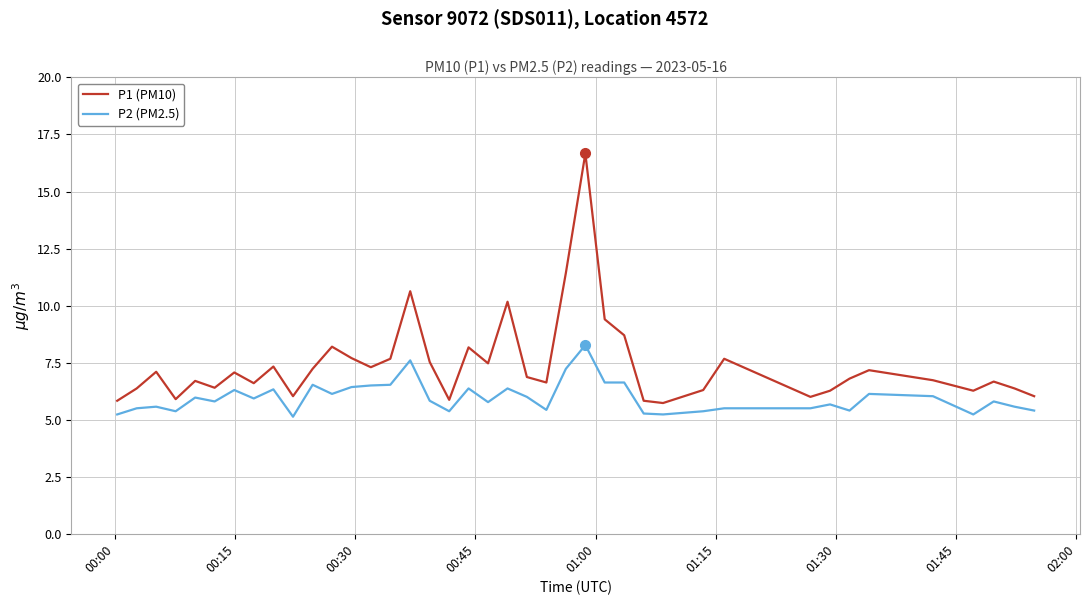

Which series has the largest range (max minus min)?

P1 (PM10)